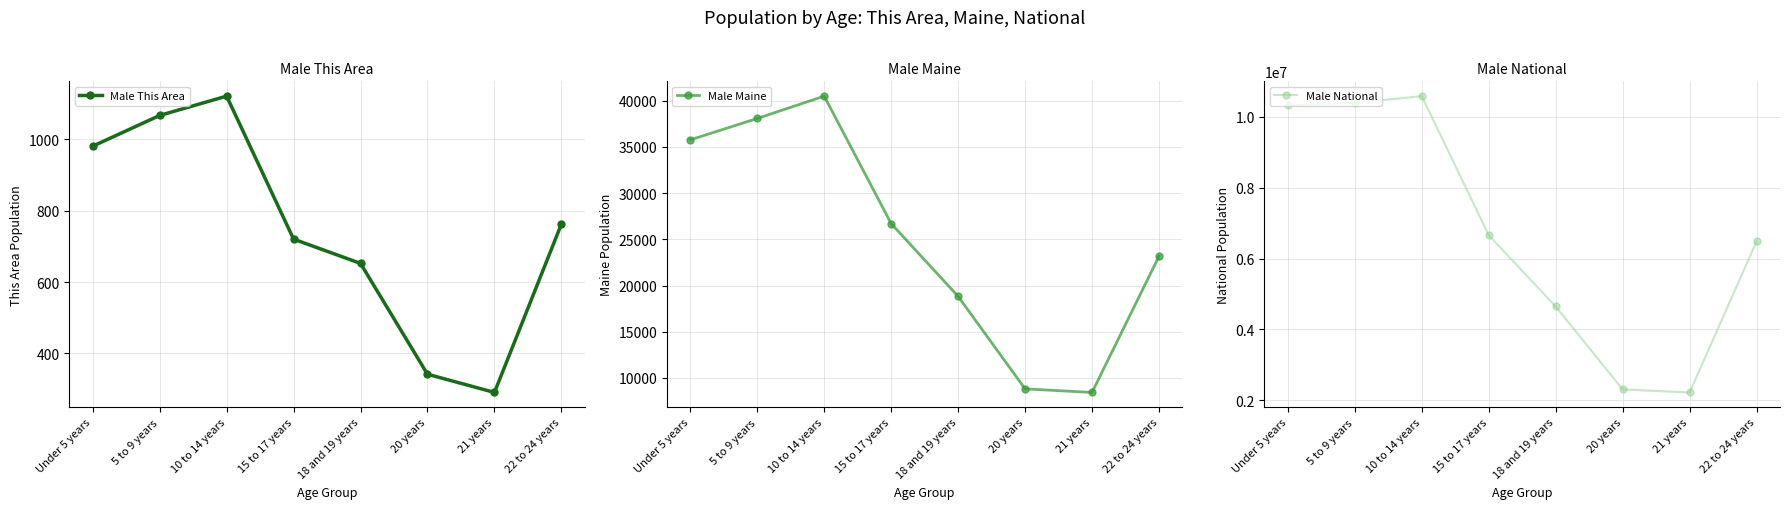

What is the spread (max minus min) of values at 20 years?

2307977